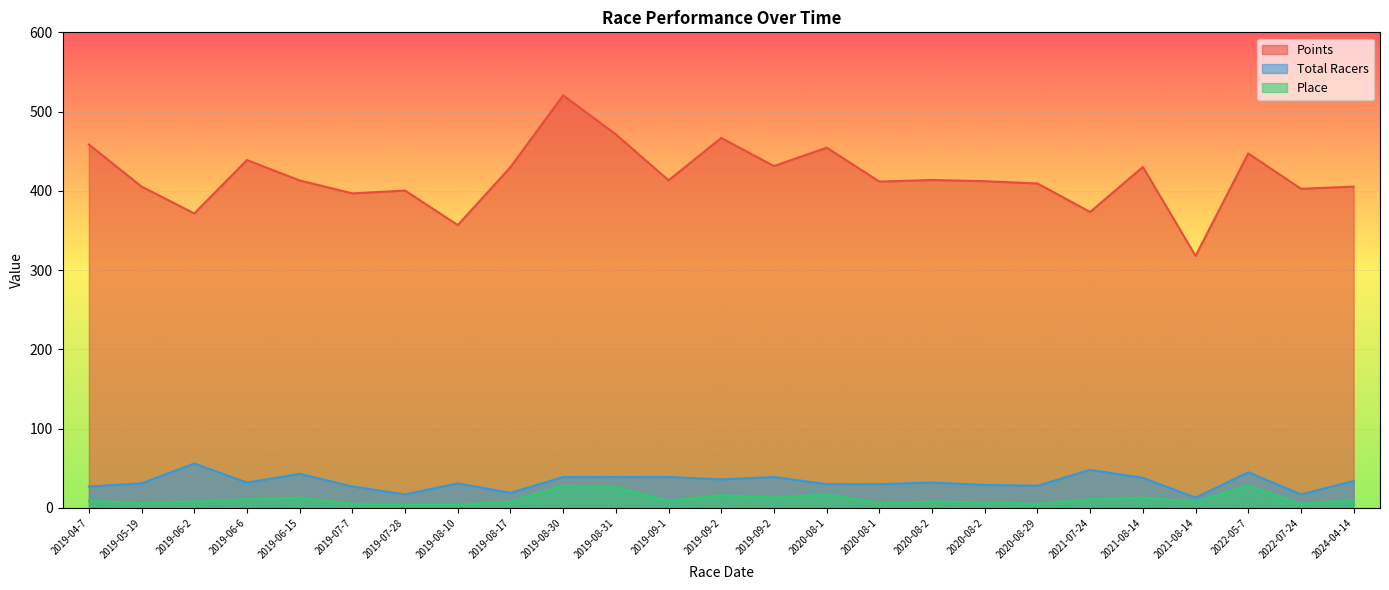

True or false: Total Racers and Place cross at least once.

False